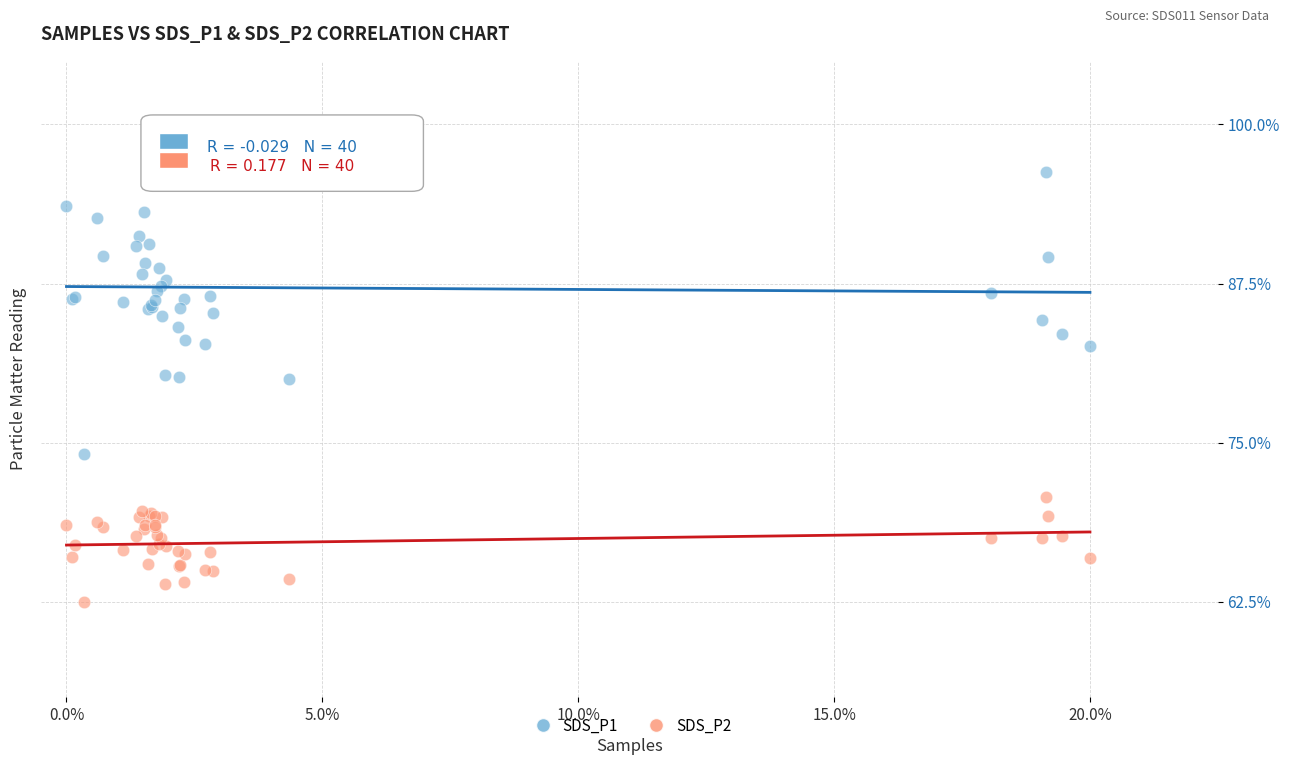

Which series contains the highest Y value?

SDS_P1